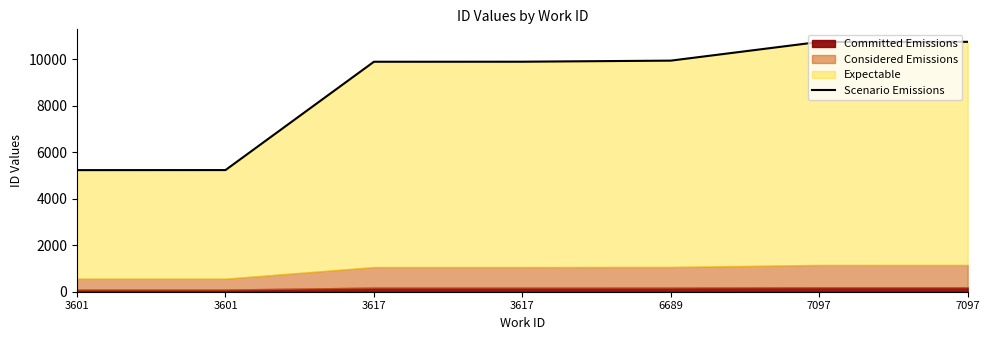

Is it true that the value at 6689 is 2849.9?

False